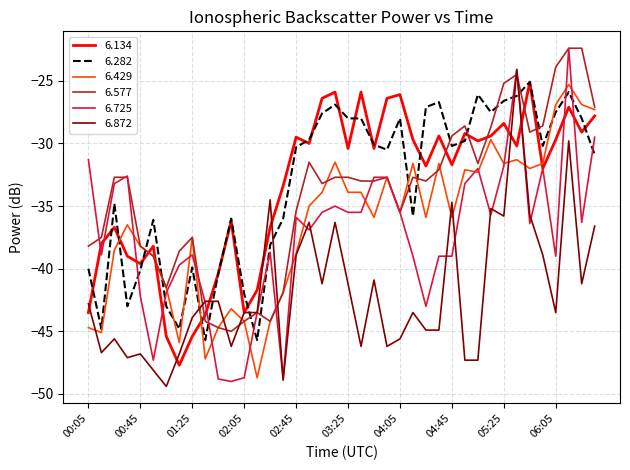

What is the highest value of the 6.872 series?

-24.1